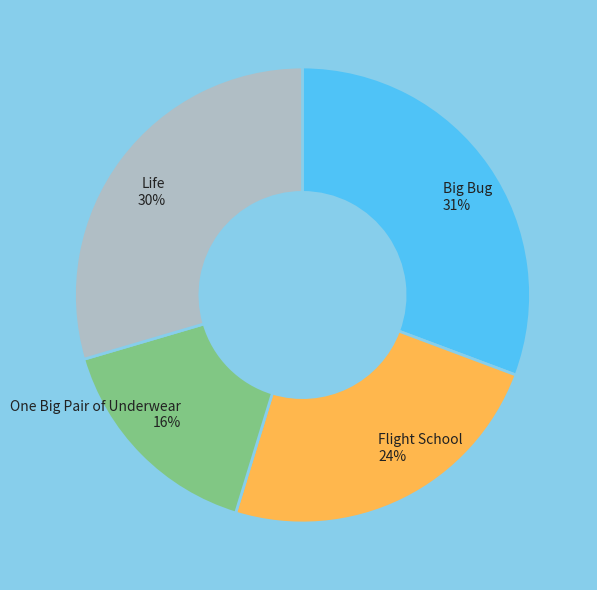

Is there a majority slice in this chart?

No